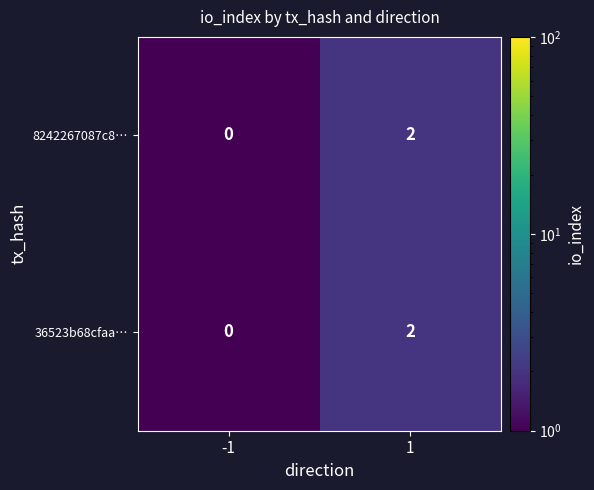

At which category is the sum across all series the highest?

1